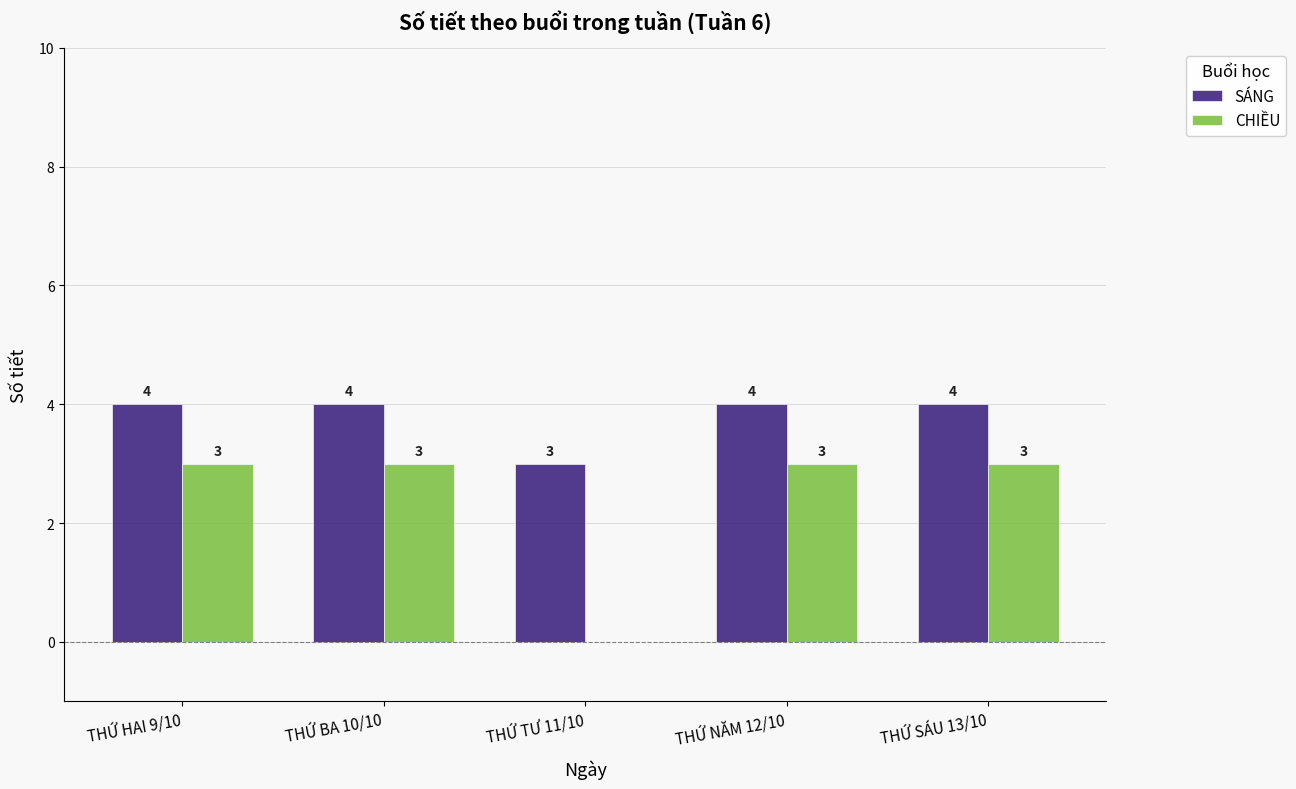

Reading right to left, transcribe all the data shown in this chart.

SÁNG: 4	4	3	4	4
CHIỀU: 3	3	0	3	3